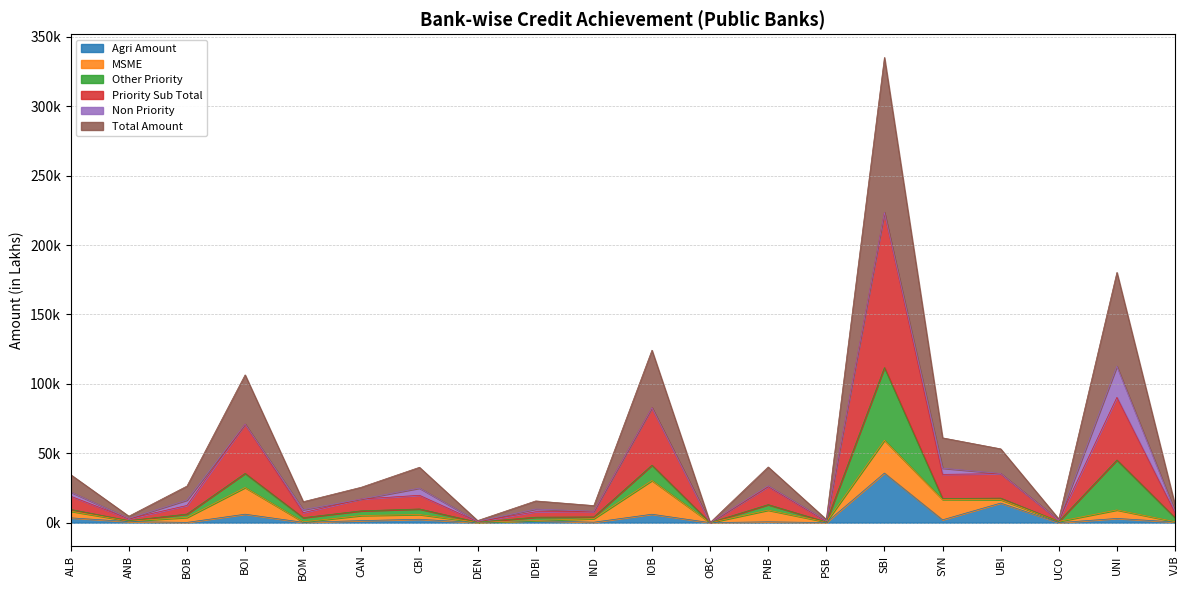

What is the label of the 9th point from the right?

OBC